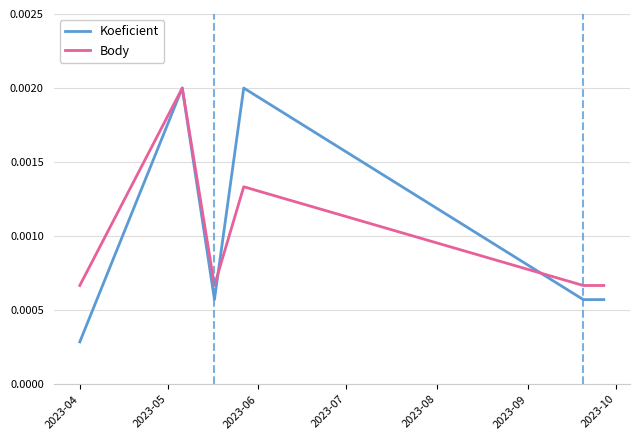

Which series has the largest range (max minus min)?

Koeficient